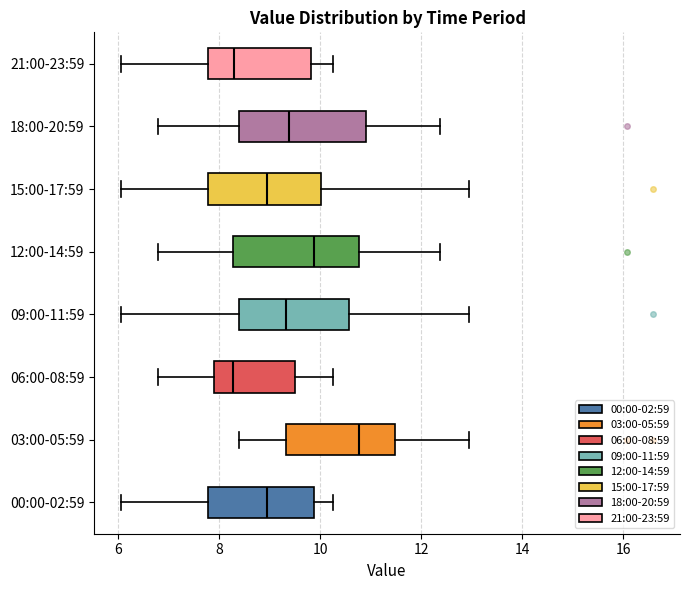

Where does the right whisker of the box for 21:00-23:59 end on the x-axis? The values are not printed on the chart, so give them approximately, as read against the axis.

10.2